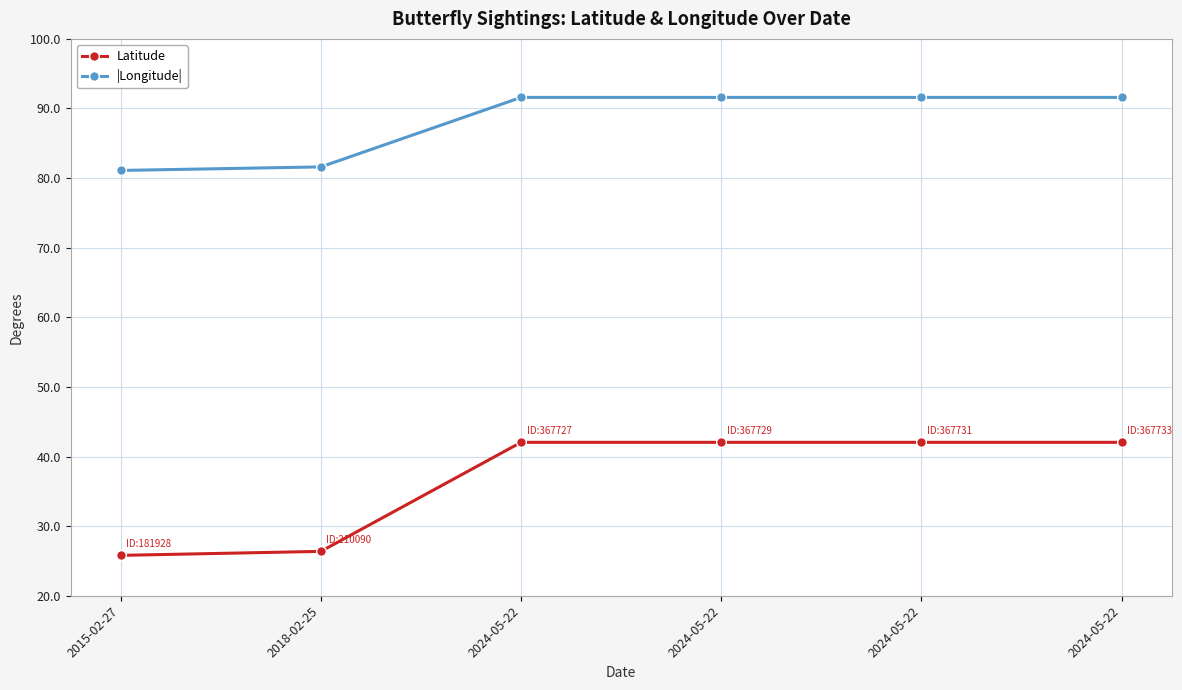

List the labels in order of Latitude value, smallest first.

2015-02-27, 2018-02-25, 2024-05-22, 2024-05-22, 2024-05-22, 2024-05-22